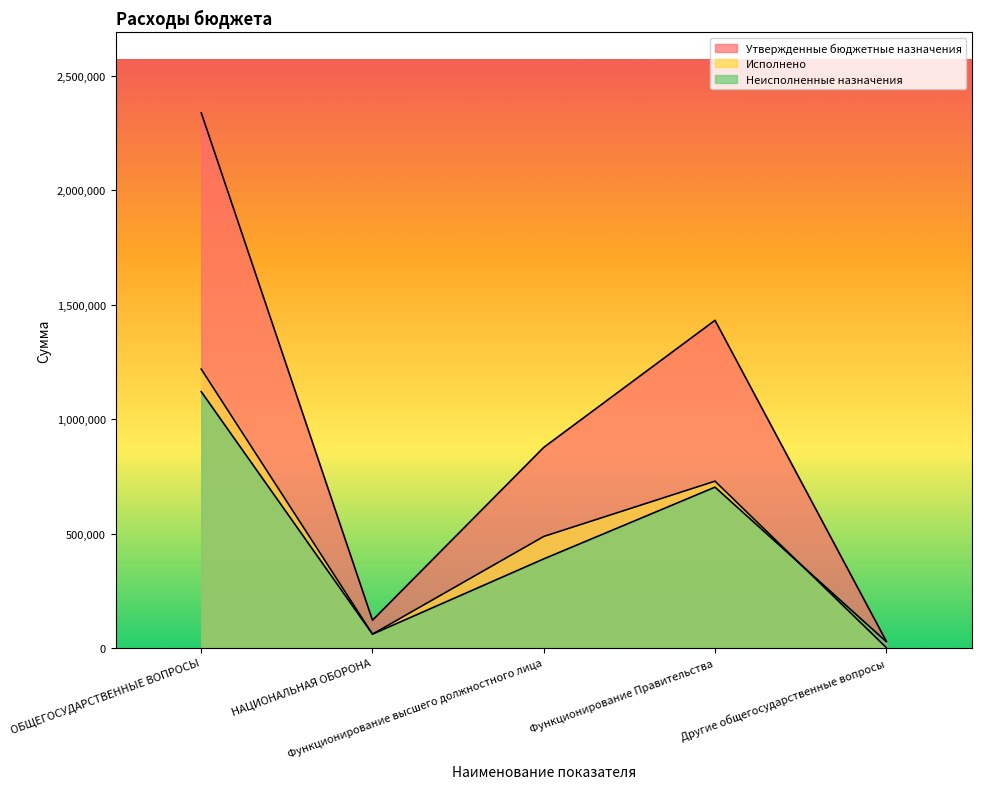

The value of Утвержденные бюджетные назначения at Функционирование высшего должностного лица is 876988.0. True or false?

True